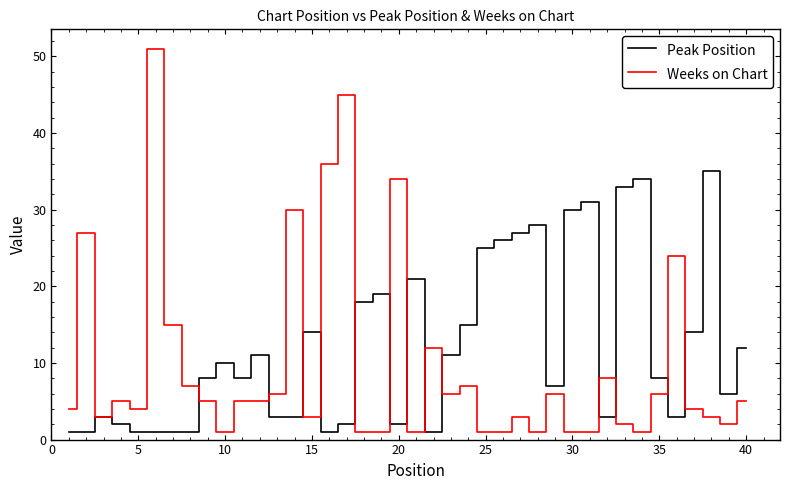

Which series has the widest spread of values?

Weeks on Chart